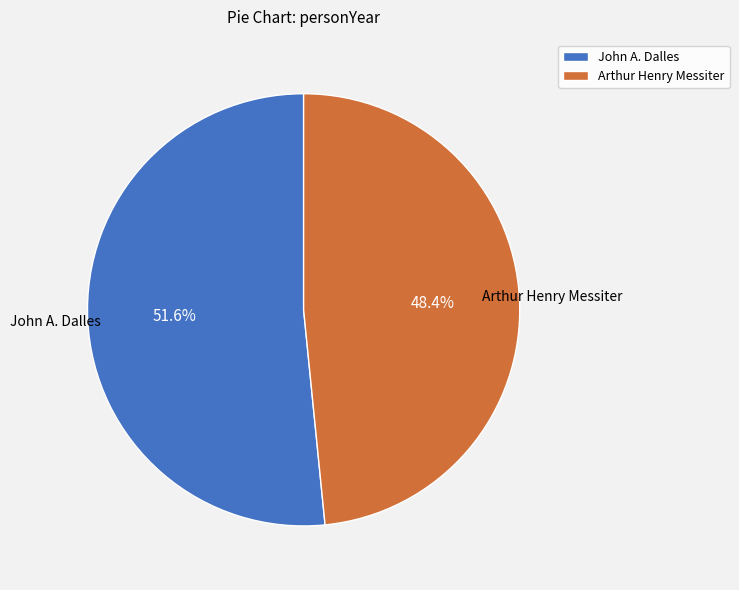

Between Arthur Henry Messiter and John A. Dalles, which is larger?

John A. Dalles